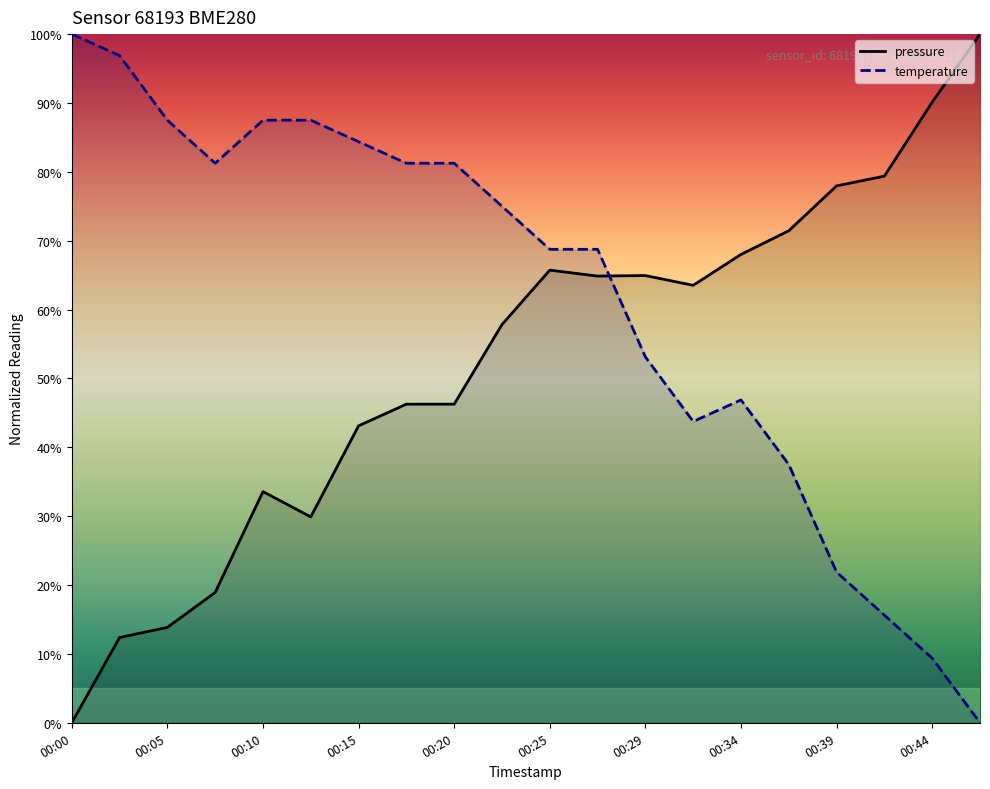

Reading left to right, extract all data points from this chart.

pressure: 0.0	12.4	13.9	18.9	33.6	29.9	43.1	46.3	46.3	57.8	65.7	64.9	64.9	63.5	68.0	71.4	78.0	79.4	90.1	100.0
temperature: 100.0	96.9	87.5	81.2	87.5	87.5	84.4	81.2	81.2	75.0	68.7	68.7	53.1	43.7	46.9	37.5	21.9	15.6	9.4	0.0